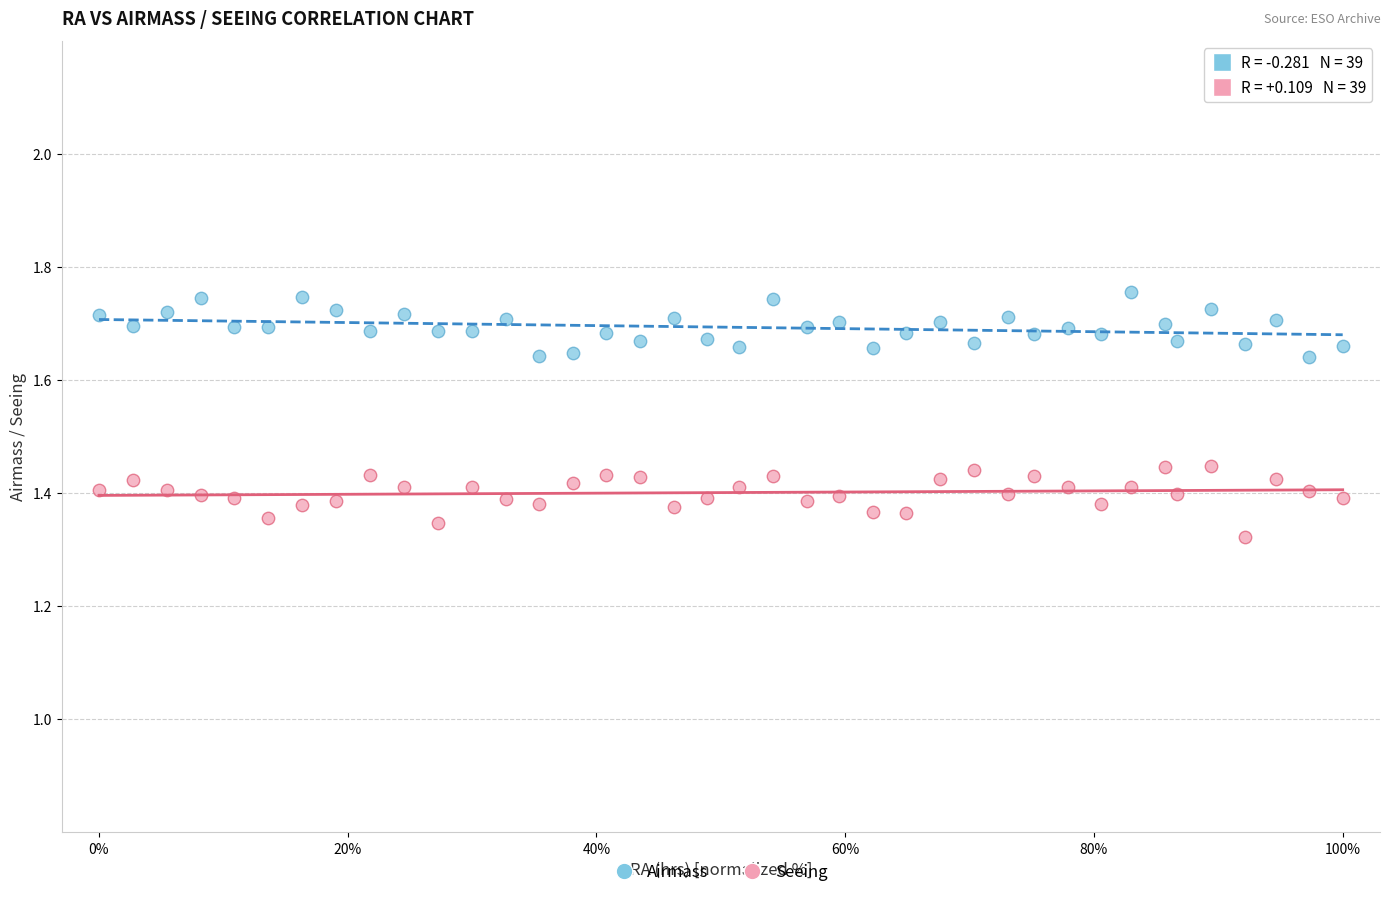

Which series contains the highest Y value?

Airmass